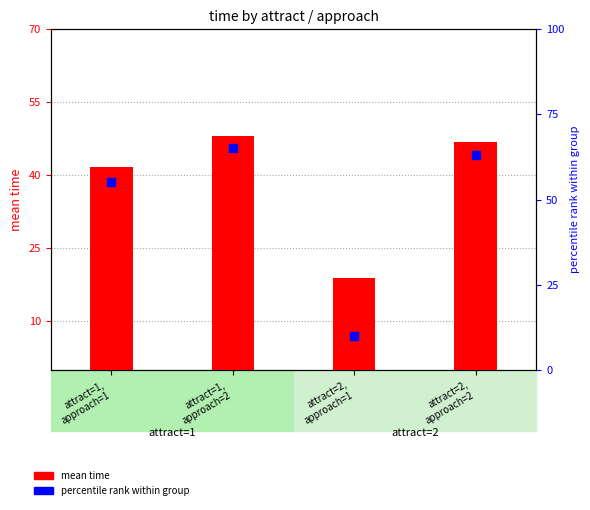

Which series reaches the minimum Y coordinate?

percentile rank within group